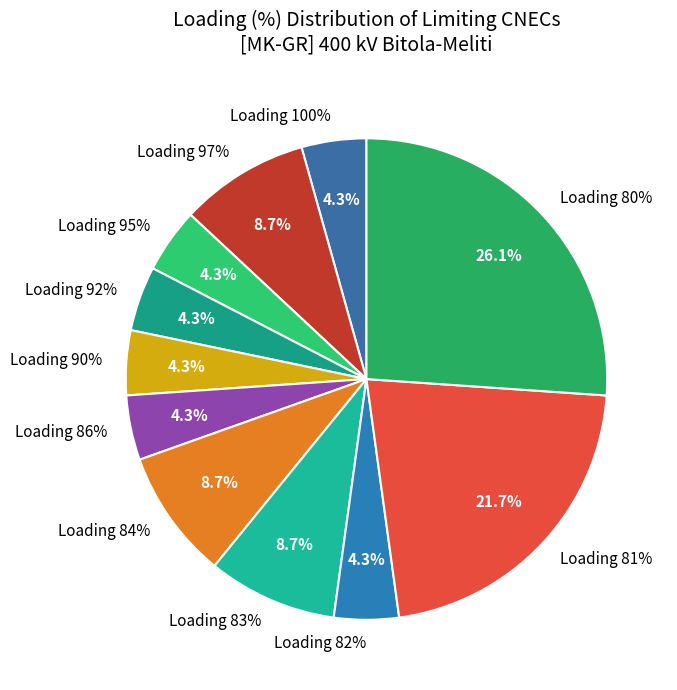

Is it true that GR_CO_00005 is 11% of the pie?

False